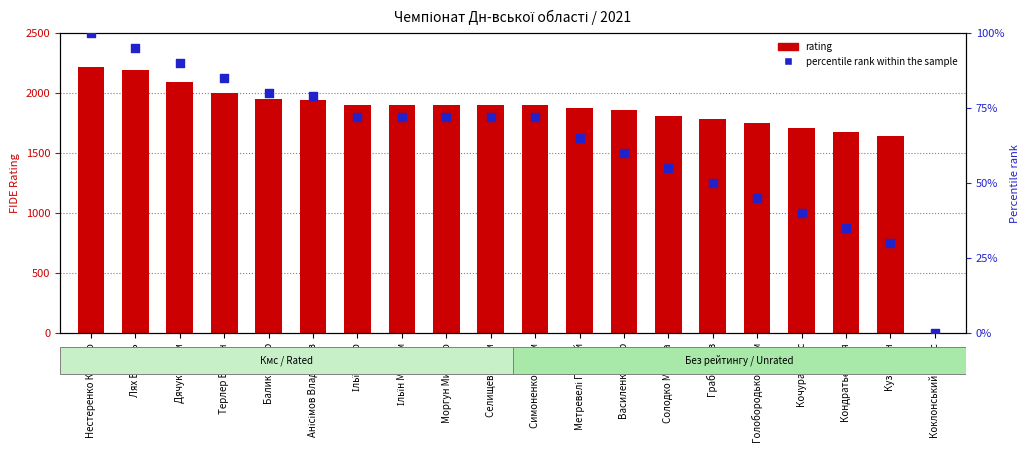

Which series contains the lowest Y value?

rating